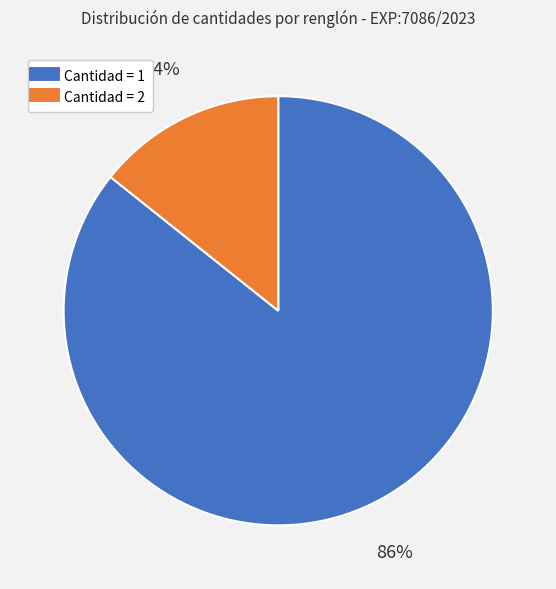

To the nearest percent, what is the average slice percentage?

50%